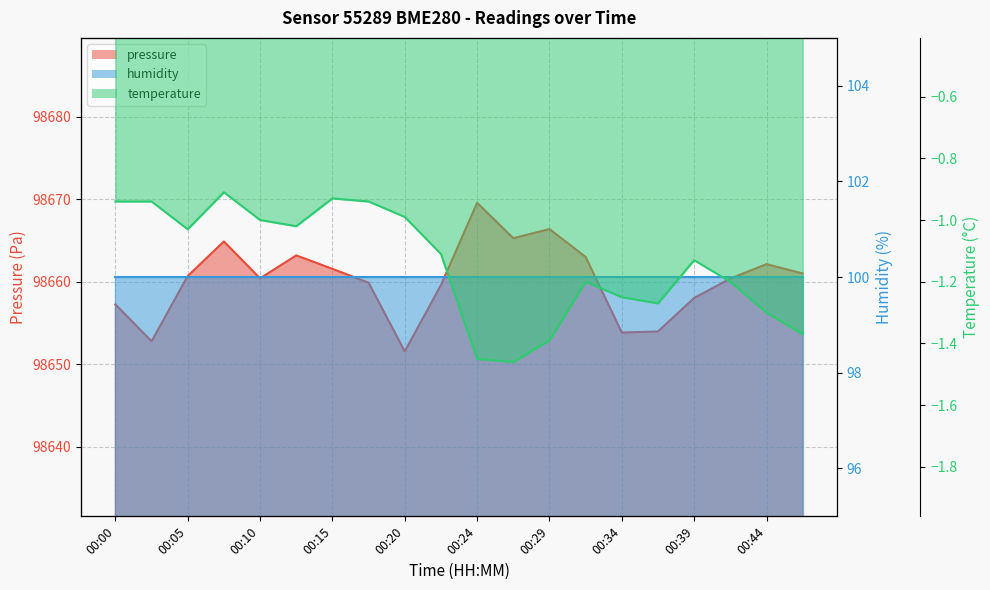

Does the chart display data point markers on the line(s)?

No